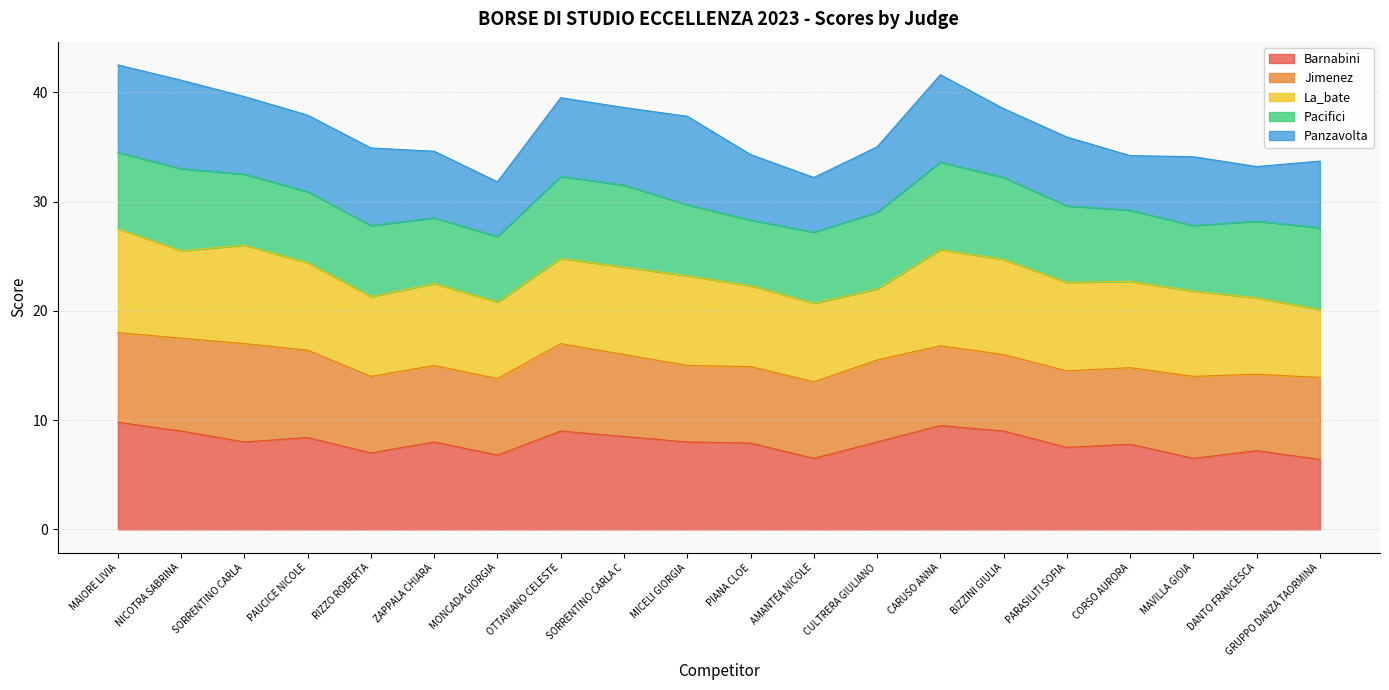

What is the total value across all series at GRUPPO DANZA TAORMINA?

33.7